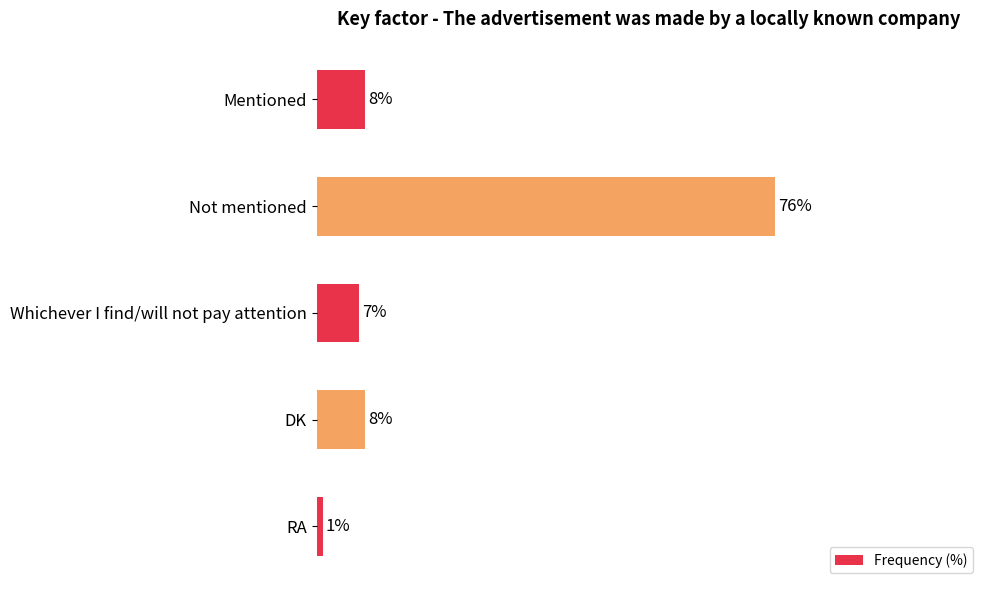

Which label corresponds to the largest value in the chart?

Not mentioned